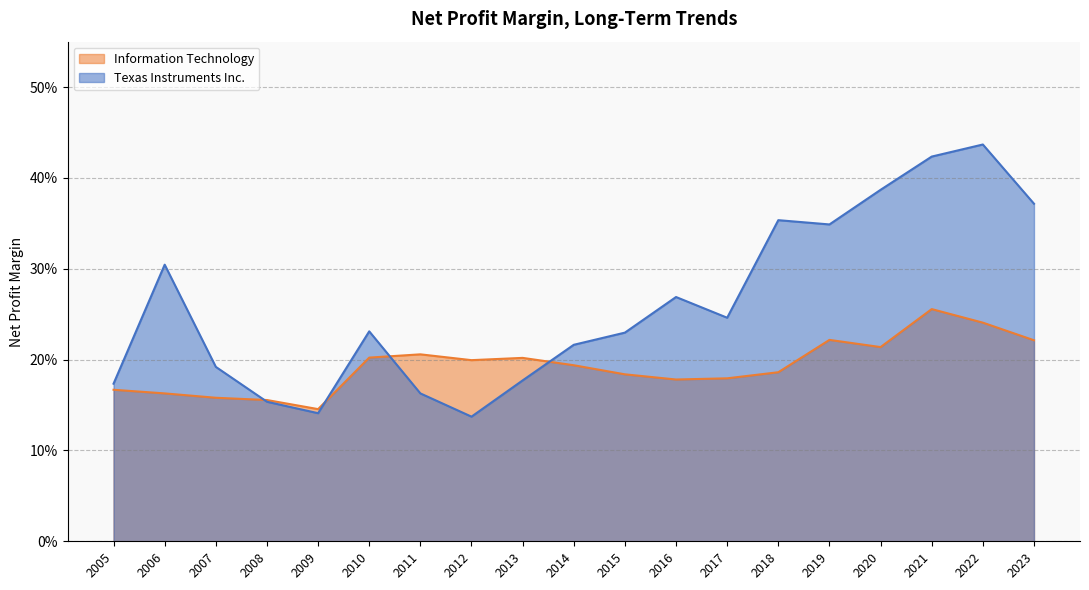

Rank the series at 2017 from lowest to highest value.

Information Technology, Texas Instruments Inc.